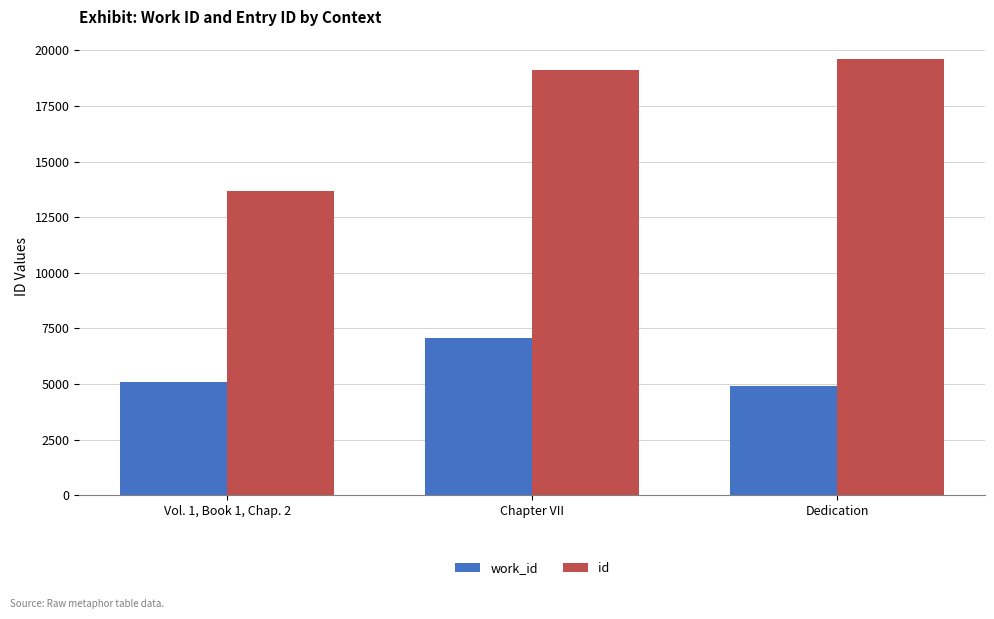

What is the sum of the work_id values at Vol. 1, Book 1, Chap. 2 and Dedication?

9990